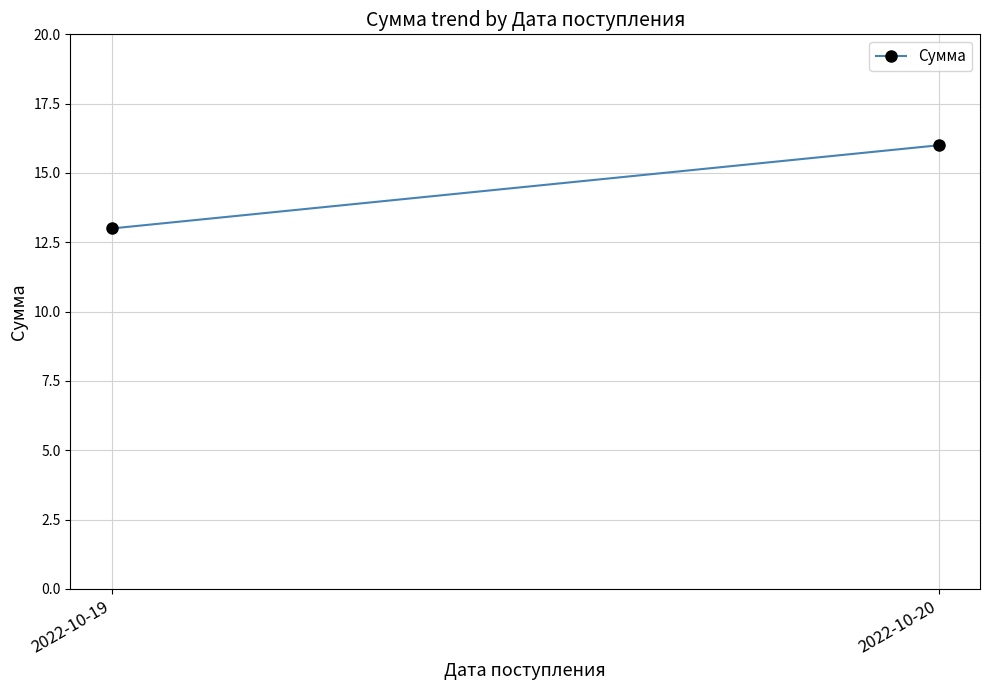

Reading left to right, what are all the values shown in this chart?

2022-10-19=13	2022-10-20=16